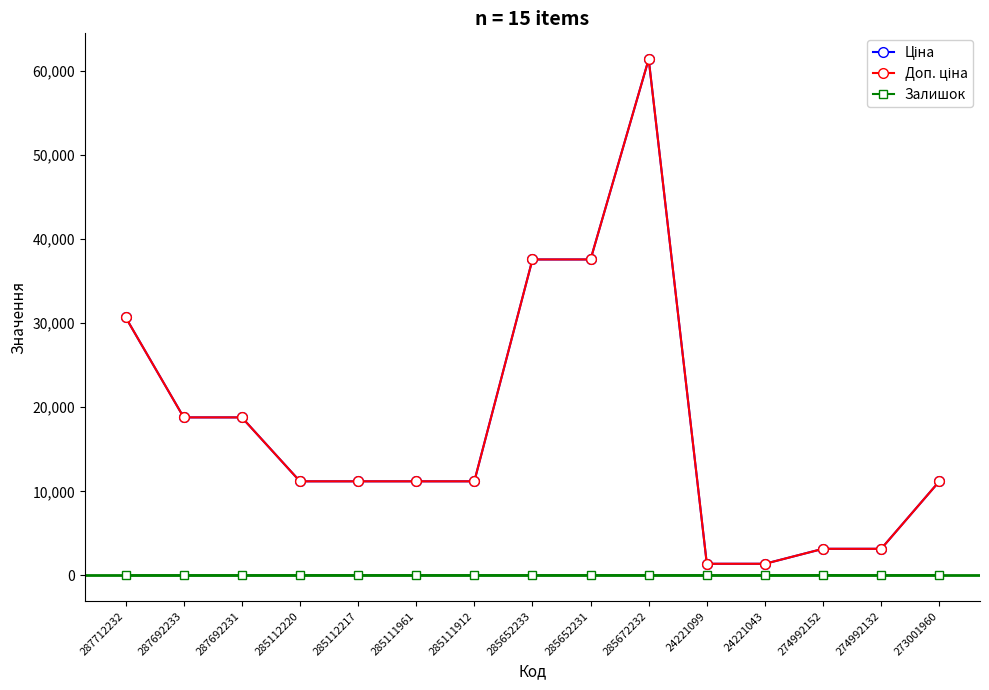

What is the difference between the highest and lowest values at 287692233?

18796.8